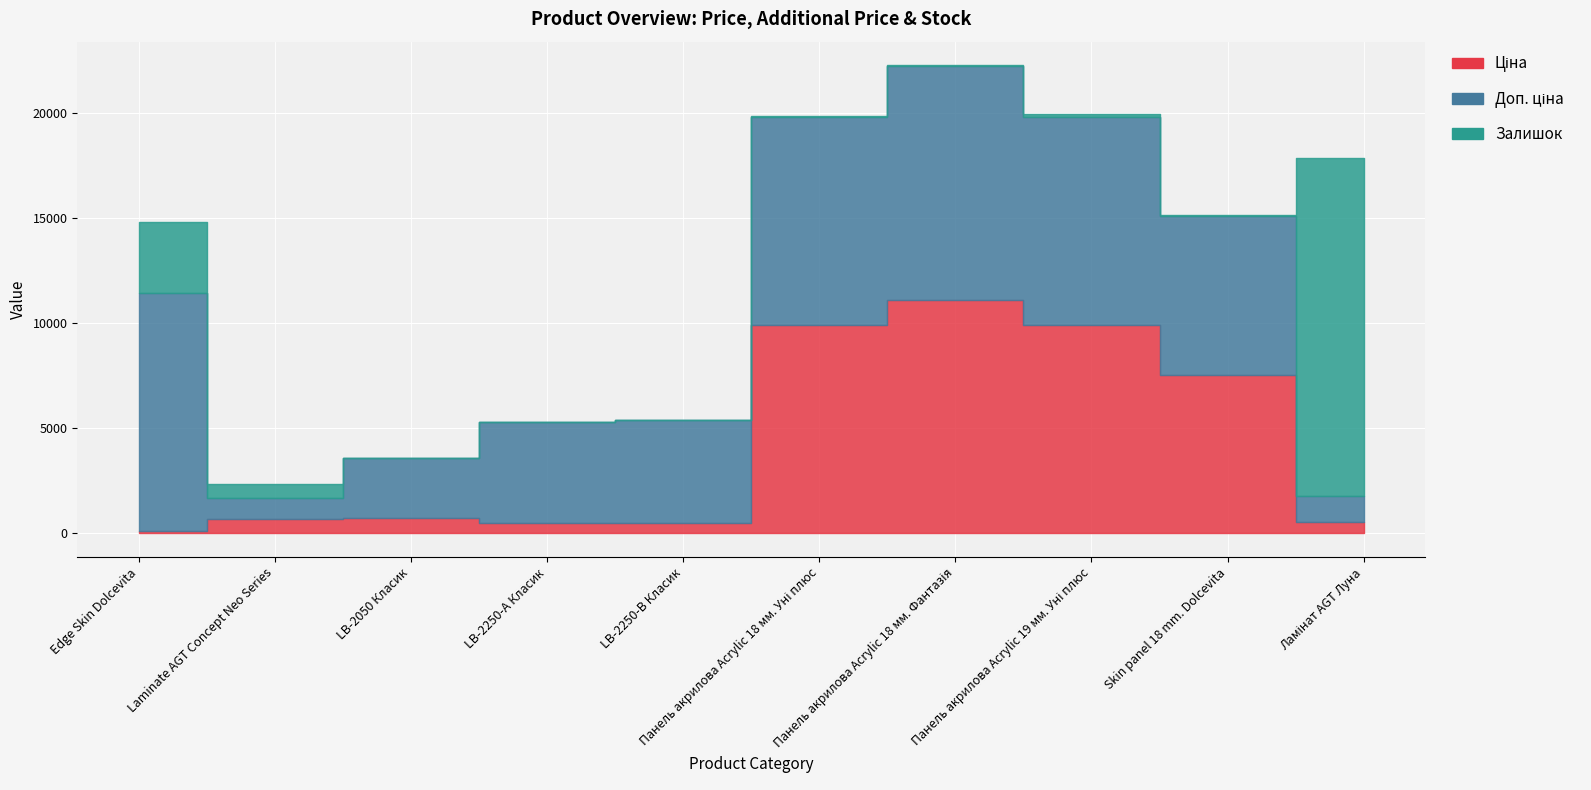

At Laminate AGT Concept Neo Series, list the series in order from smallest to largest.

Залишок, Ціна, Доп. ціна